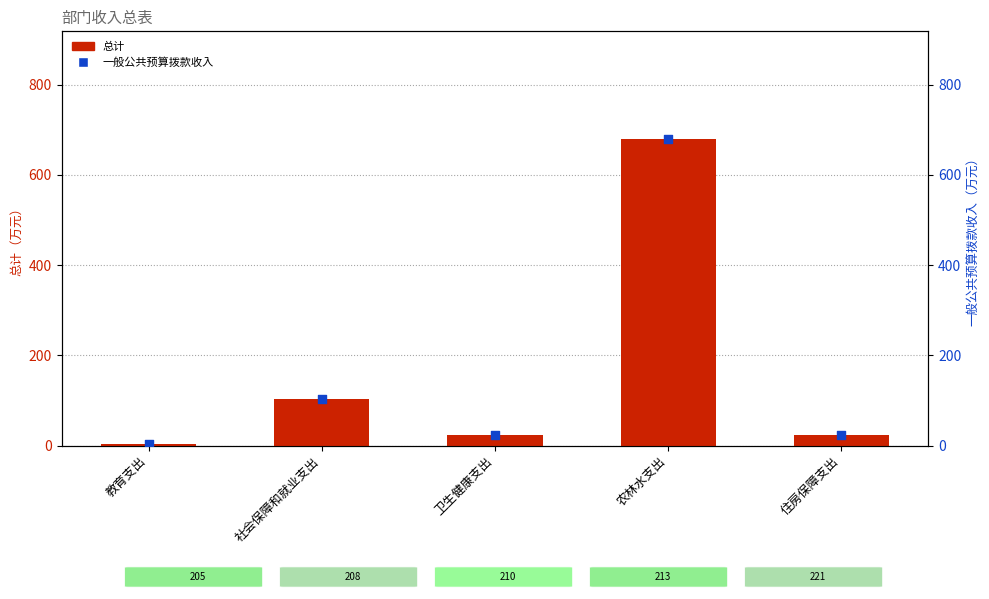

What is the total value across all series at 卫生健康支出?

47.5